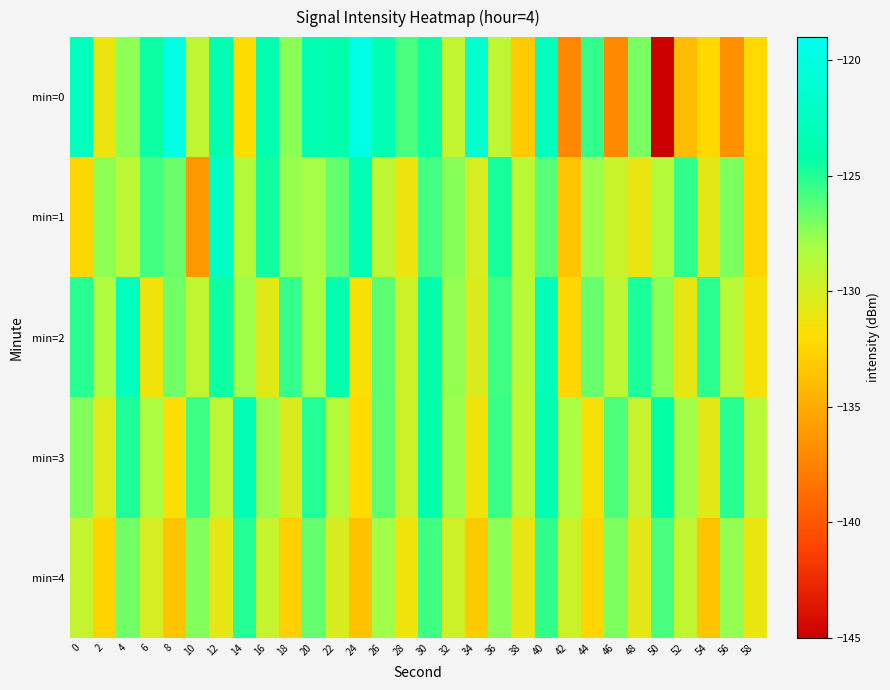

What is the difference between the highest and lowest values at 58?

3.7